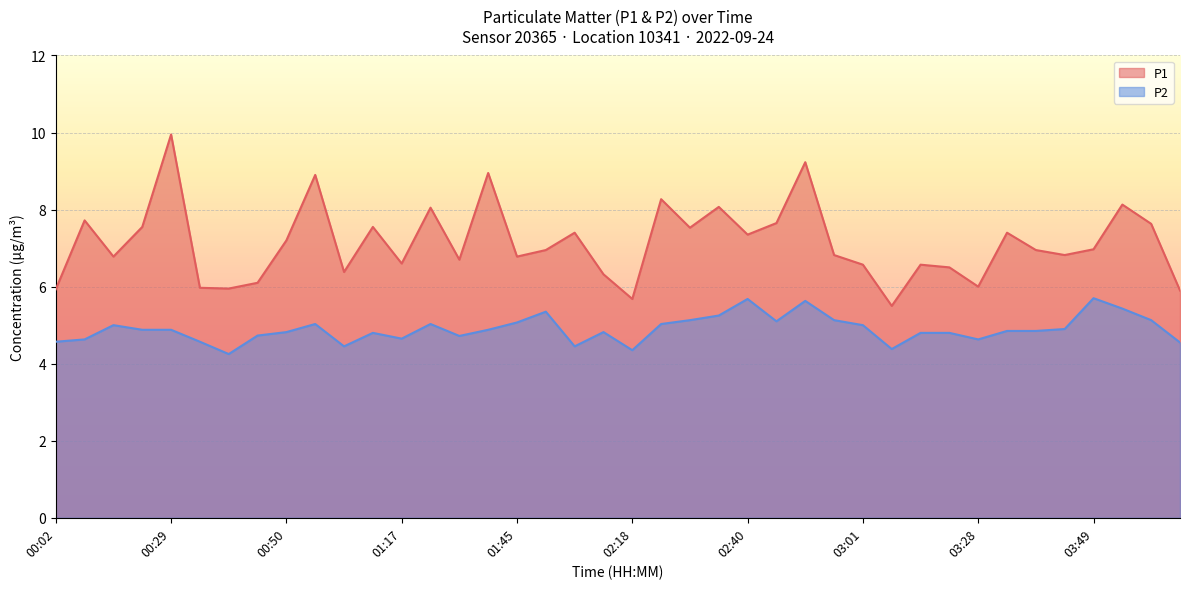

Reading left to right, transcribe all the data shown in this chart.

P1: 00:02=5.9	00:07=7.7	00:13=6.8	00:18=7.5	00:29=9.9	00:34=6.0	00:40=6.0	00:45=6.1	00:50=7.2	00:56=8.9	01:01=6.4	01:06=7.5	01:17=6.6	01:23=8.1	01:34=6.7	01:40=8.9	01:45=6.8	01:56=7.0	02:07=7.4	02:13=6.3	02:18=5.7	02:23=8.3	02:29=7.5	02:34=8.1	02:40=7.3	02:45=7.7	02:50=9.2	02:56=6.8	03:01=6.6	03:06=5.5	03:12=6.6	03:17=6.5	03:28=6.0	03:33=7.4	03:38=7.0	03:44=6.8	03:49=7.0	03:54=8.1	04:00=7.6	04:05=5.9
P2: 00:02=4.6	00:07=4.6	00:13=5.0	00:18=4.9	00:29=4.9	00:34=4.6	00:40=4.2	00:45=4.7	00:50=4.8	00:56=5.0	01:01=4.5	01:06=4.8	01:17=4.7	01:23=5.0	01:34=4.7	01:40=4.9	01:45=5.1	01:56=5.3	02:07=4.5	02:13=4.8	02:18=4.3	02:23=5.0	02:29=5.1	02:34=5.2	02:40=5.7	02:45=5.1	02:50=5.6	02:56=5.1	03:01=5.0	03:06=4.4	03:12=4.8	03:17=4.8	03:28=4.6	03:33=4.8	03:38=4.8	03:44=4.9	03:49=5.7	03:54=5.4	04:00=5.1	04:05=4.5